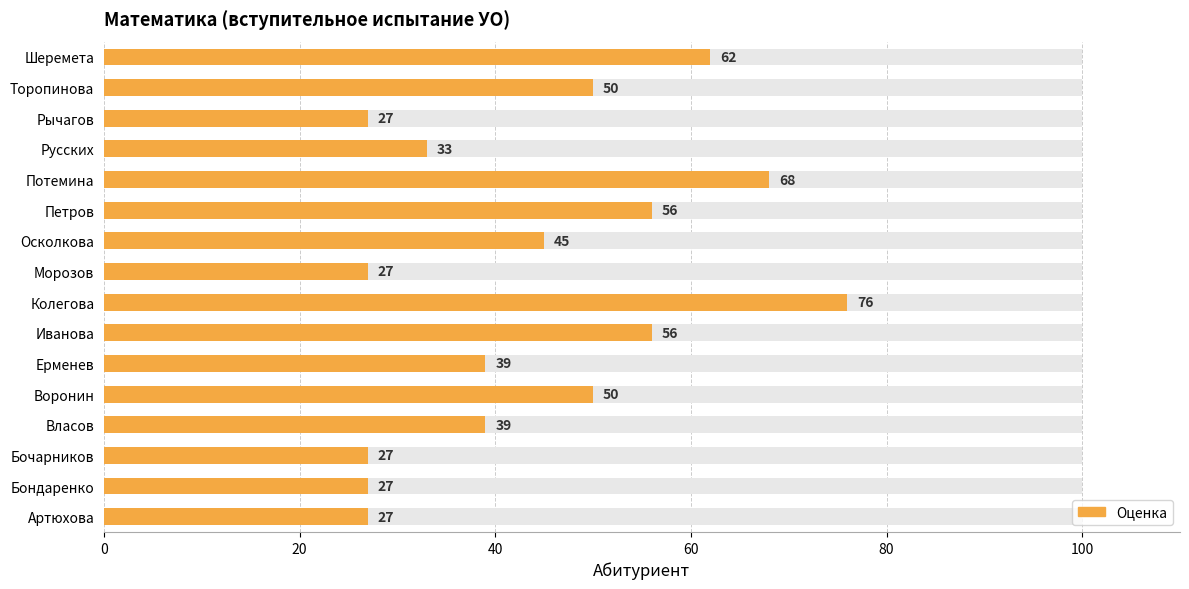

Reading left to right, list all the values displayed in this chart.

27	27	27	39	50	39	56	76	27	45	56	68	33	27	50	62